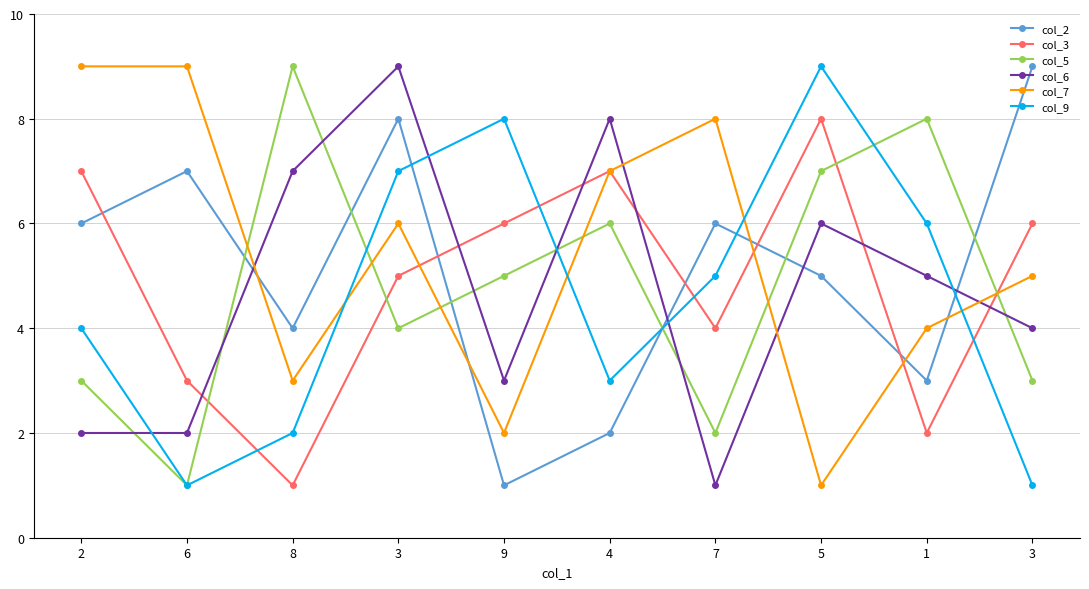

True or false: col_6 has a value of 6 at 5.

True